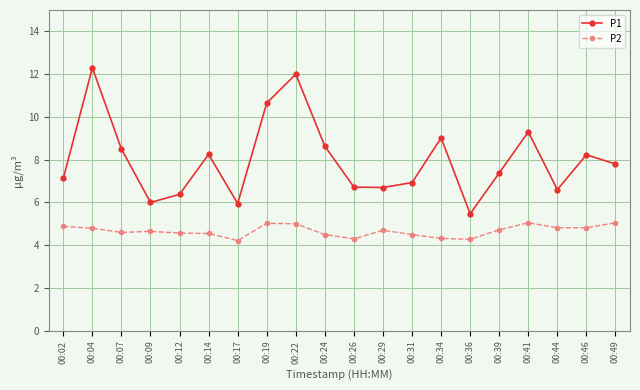

What is the sum of the P2 values at 00:36 and 00:34?

8.6